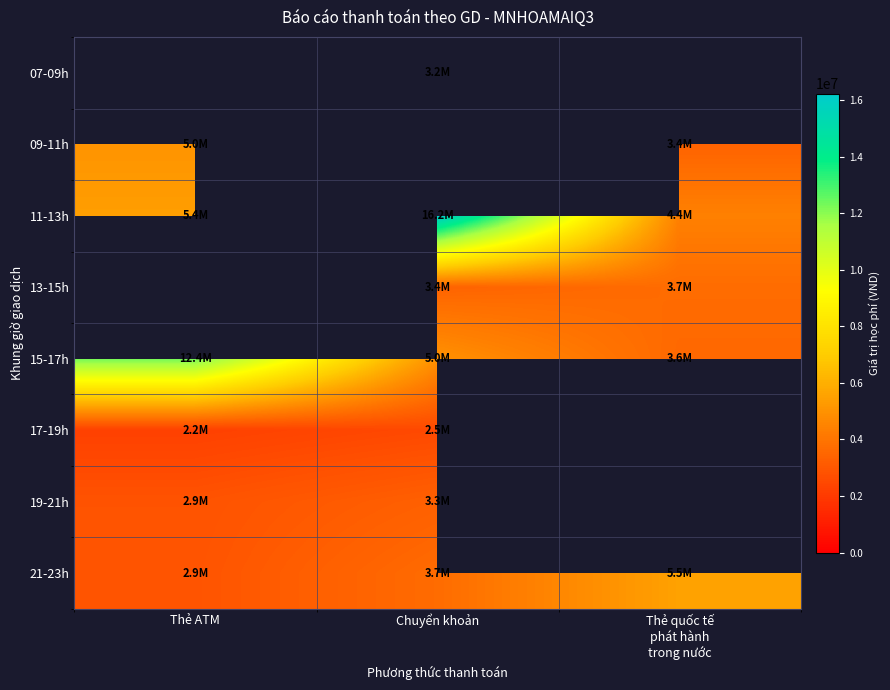

What is the difference between the maximum and minimum values in the 11-13h series?

11822000.0